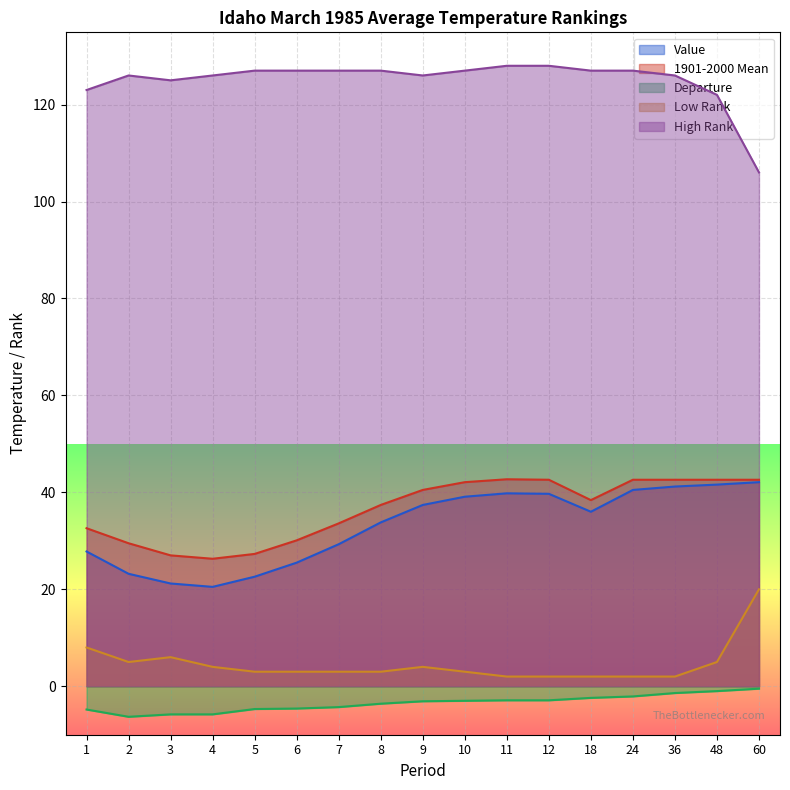

What is the difference between the maximum and minimum values in the Value series?

21.6